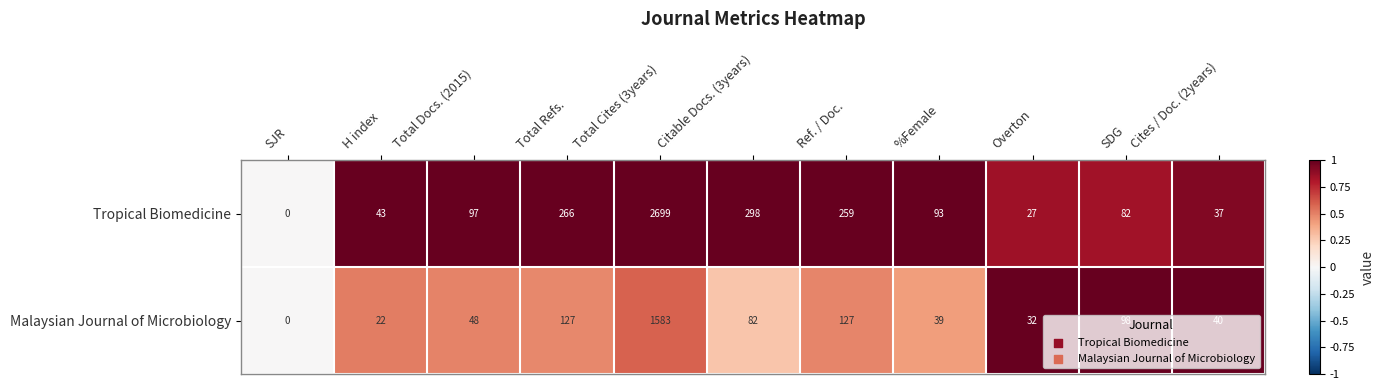

List the series in order of their peak value, lowest first.

Malaysian Journal of Microbiology, Tropical Biomedicine